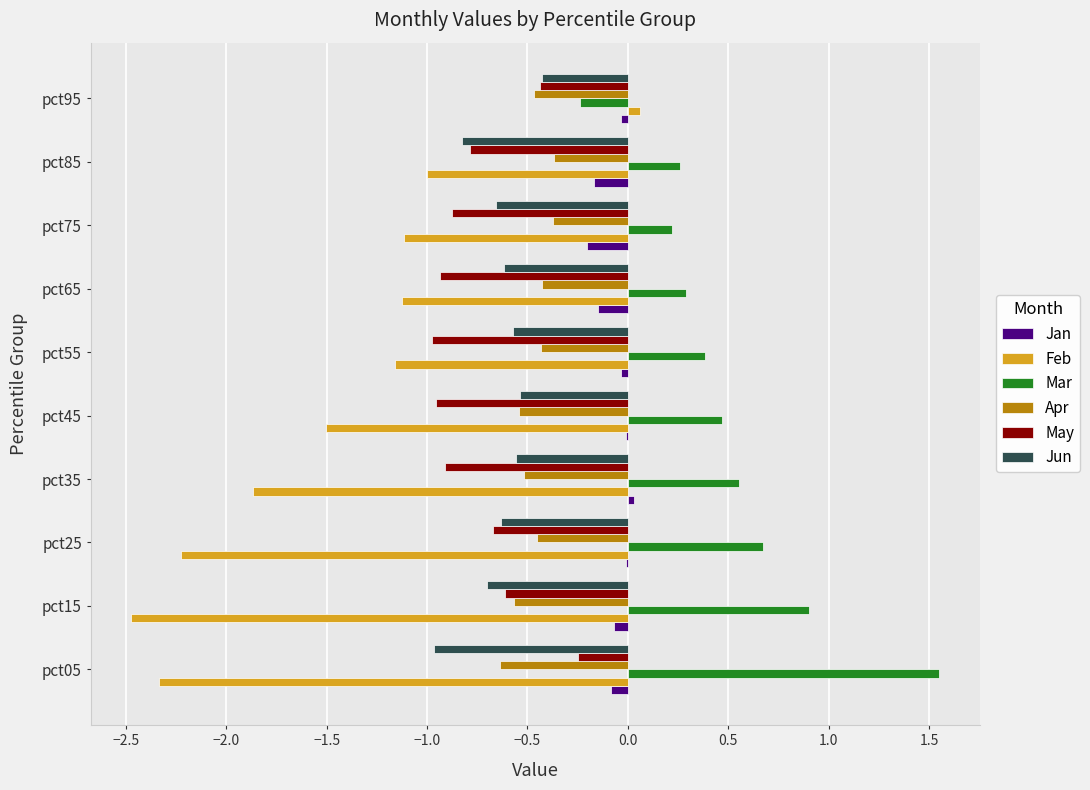

The May series shows -1.5 at pct45. True or false?

False